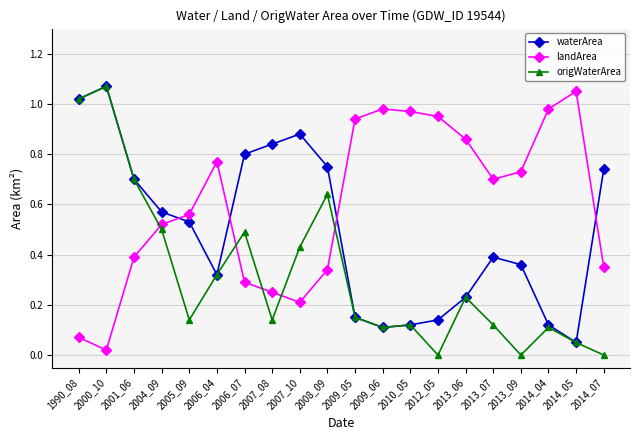

Where do landArea and waterArea first cross each other?

2004_09 and 2005_09